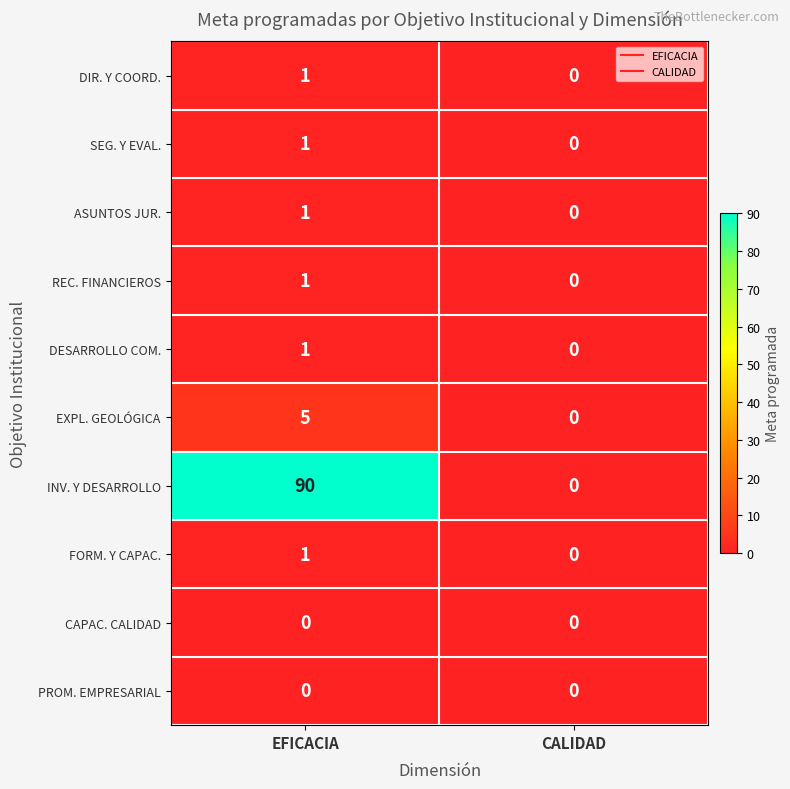

Which category has the lowest value in the EXPL. GEOLÓGICA series?

CALIDAD